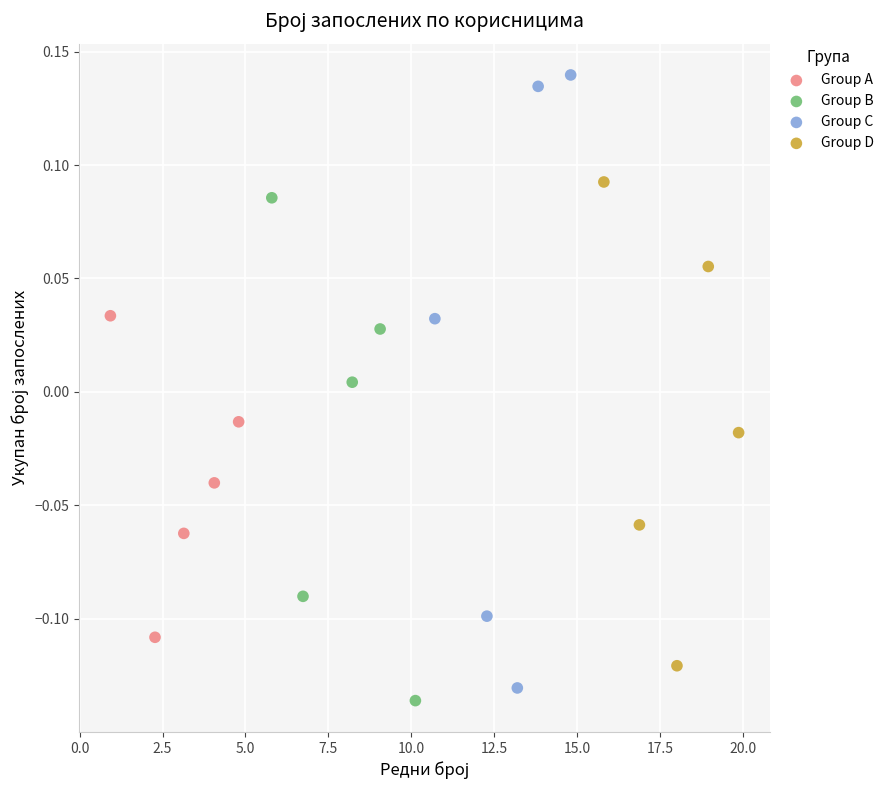

What are all the series names shown in the legend?

Group A, Group B, Group C, Group D